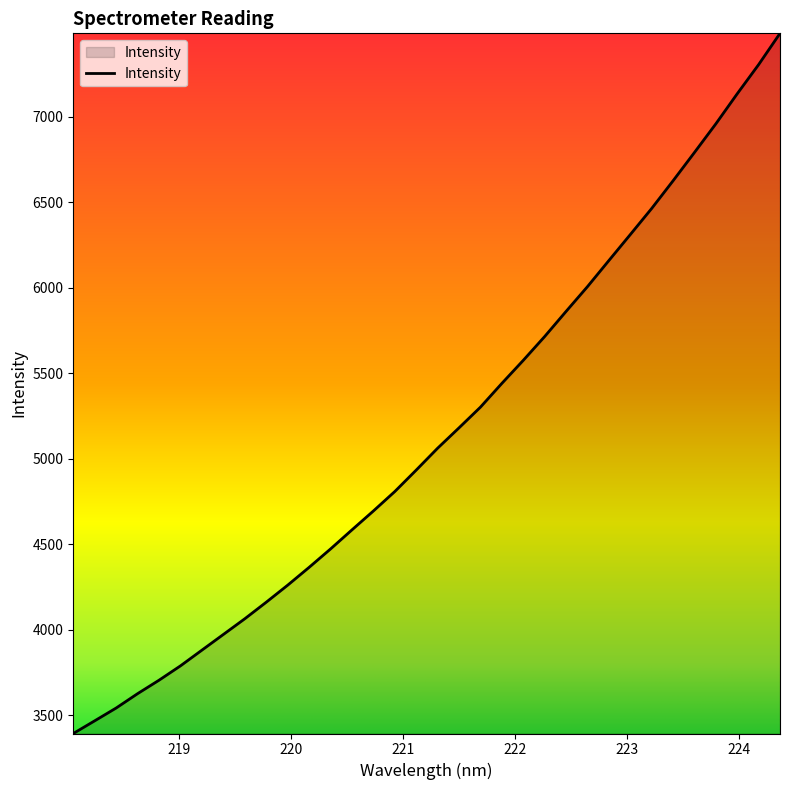

What is the smallest value displayed?

3391.9